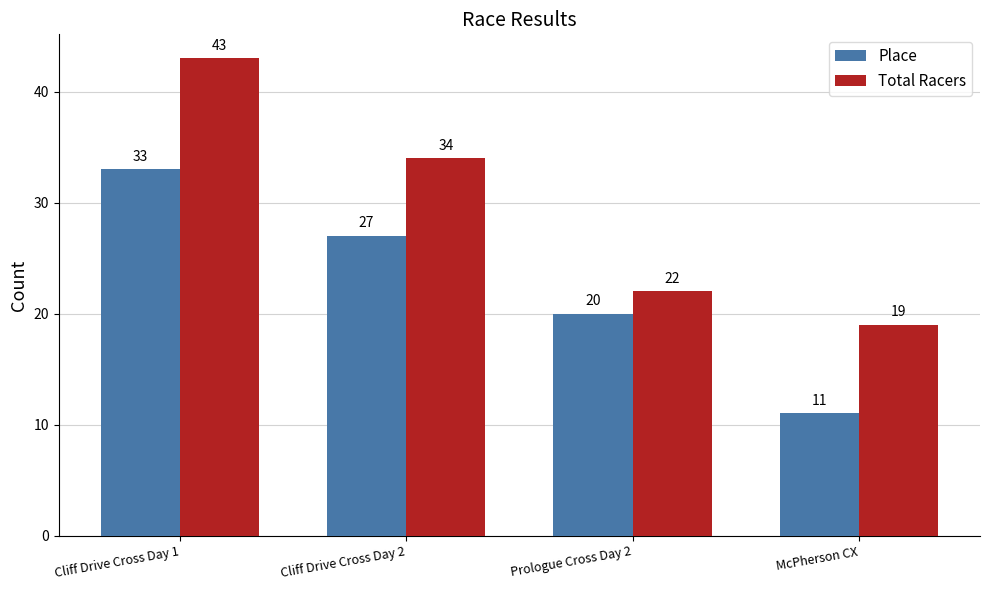

Is it true that Total Racers equals 15 at Cliff Drive Cross Day 2?

False